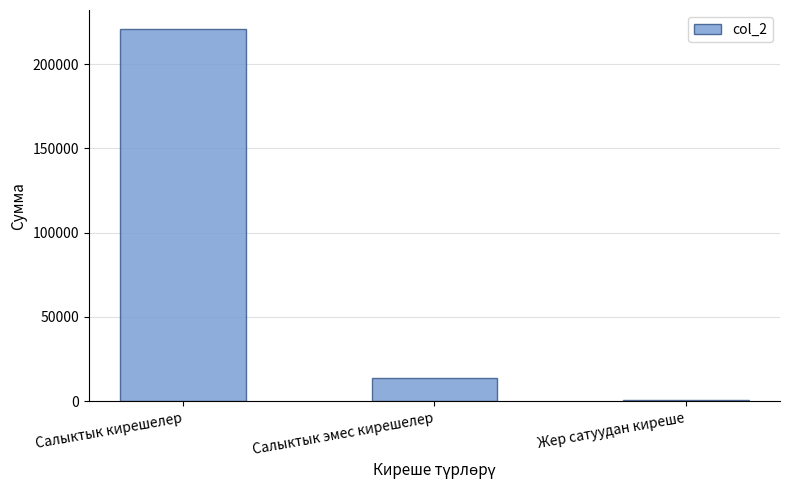

Which category has the highest value across all series?

Салыктык кирешелер